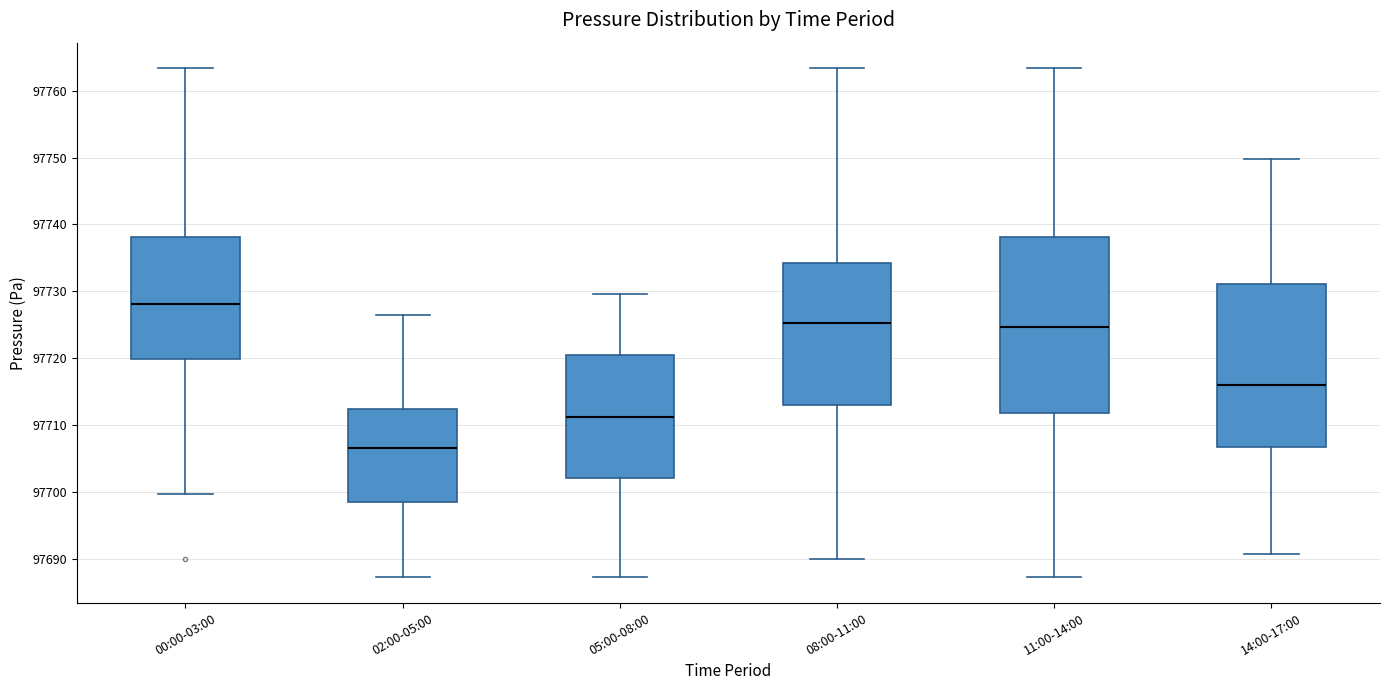

Where does the lower whisker of the box for 11:00-14:00 end on the y-axis? The values are not printed on the chart, so give them approximately, as read against the axis.

97687